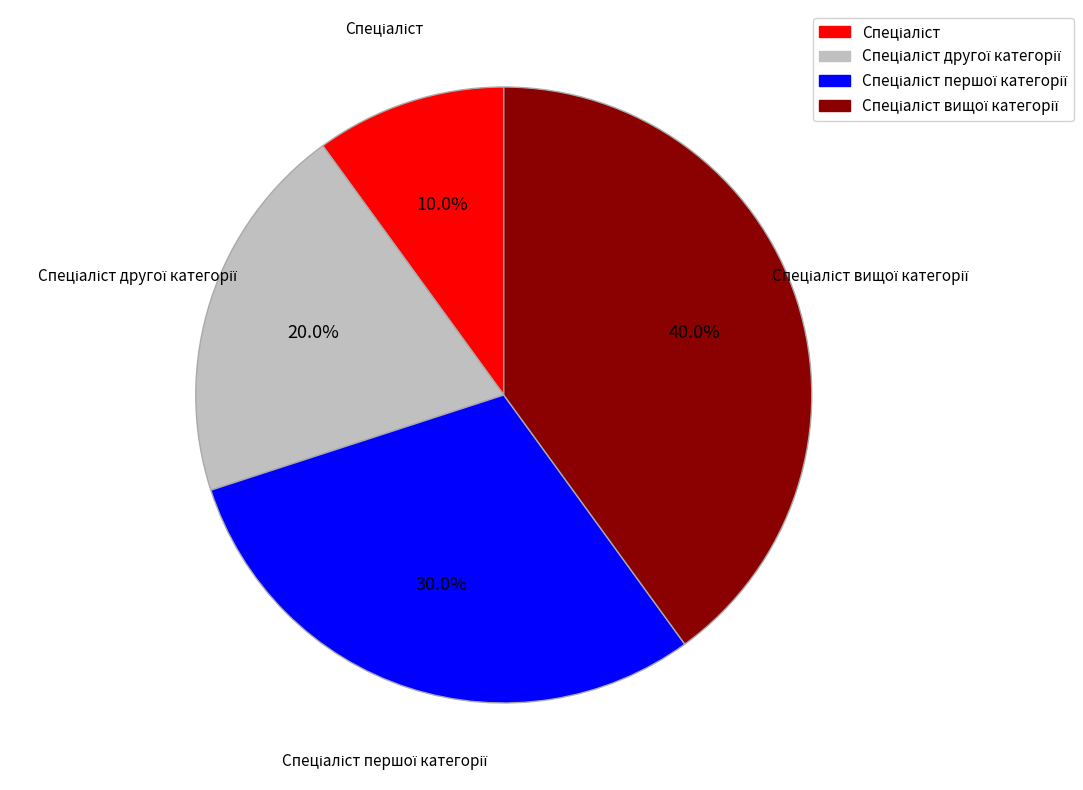

Is there any slice that represents more than half of the pie?

No